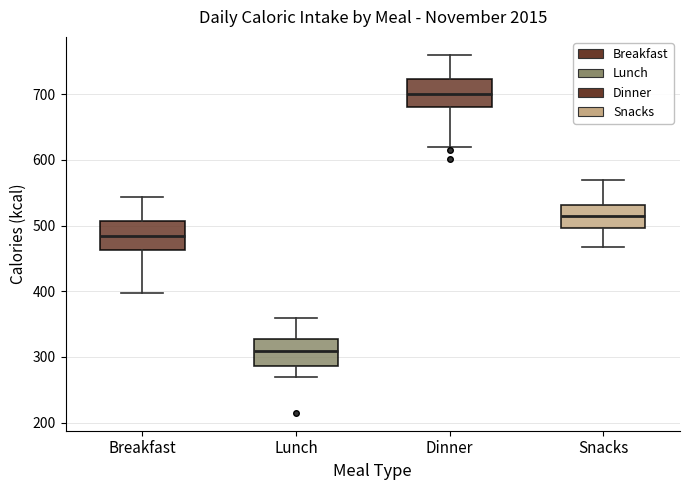

Reading left to right, read every box against the y-axis: the position of its median line, the range the box covers, and the ends of its whiskers. The values are not printed on the chart, so give them approximately, as read against the axis.

Breakfast: median 480, box 460 to 510, whiskers 400 to 540
Lunch: median 310, box 290 to 330, whiskers 270 to 360
Dinner: median 700, box 680 to 720, whiskers 620 to 760
Snacks: median 520, box 500 to 530, whiskers 470 to 570